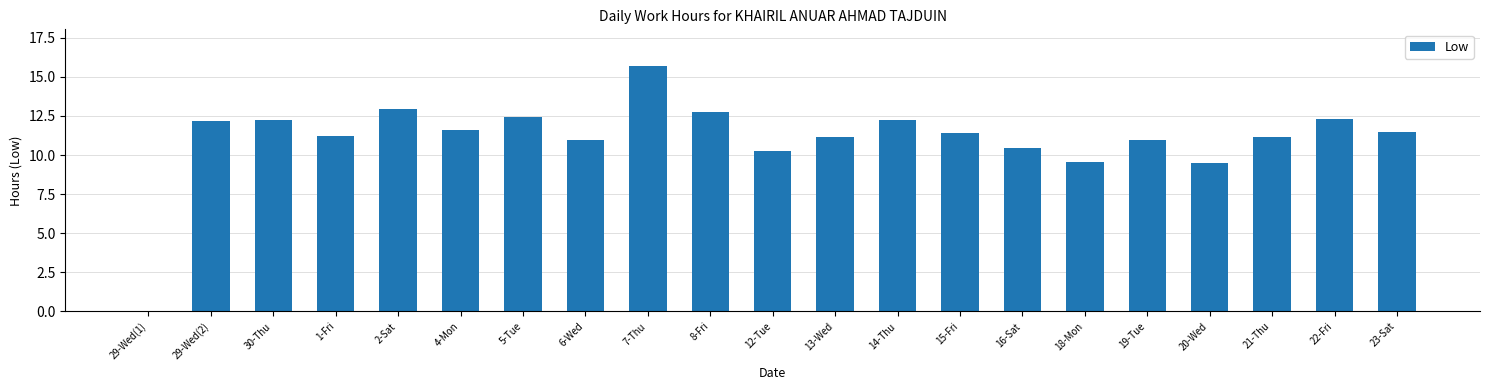

What is the sum of all values?

232.3